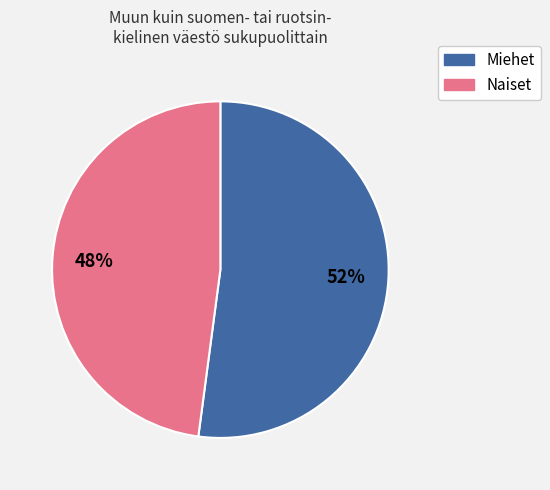

Which category has the smallest portion of the pie?

Naiset